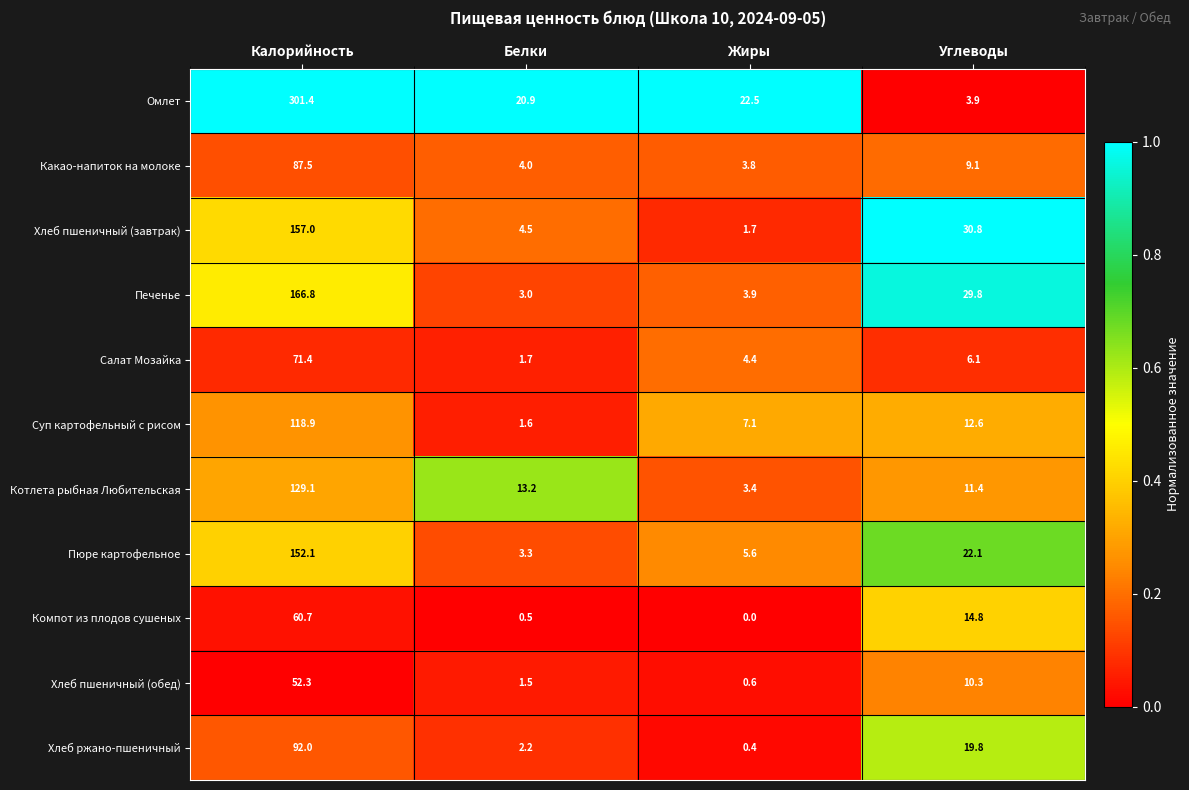

Which category has the lowest value across all series?

Жиры